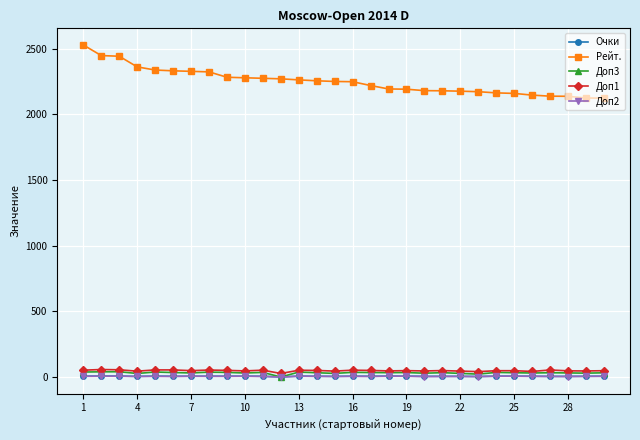

What is the difference between the second highest and second lowest values in the Доп3 series?

17.5